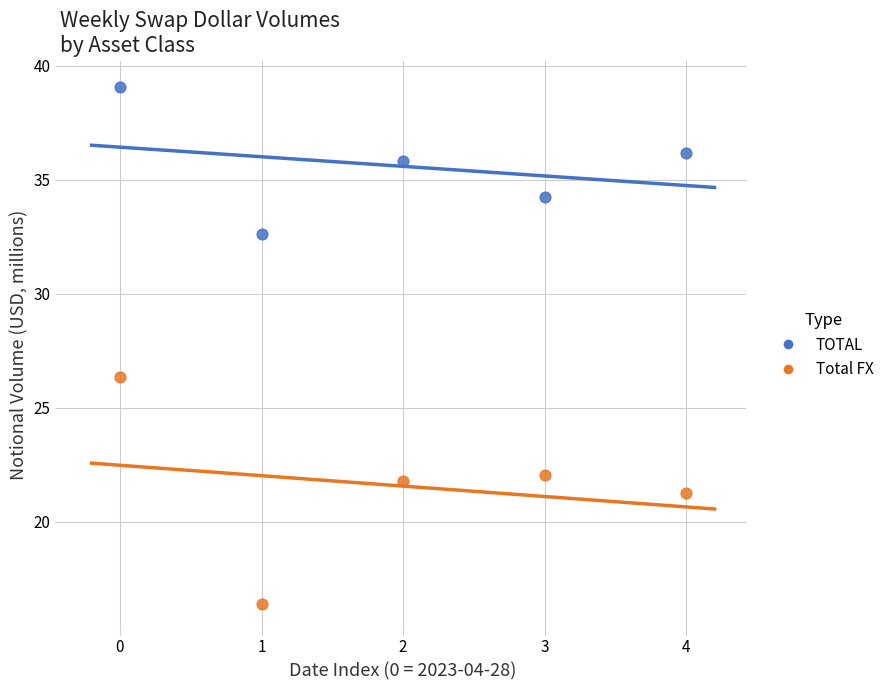

Which series reaches the minimum Y coordinate?

Total FX